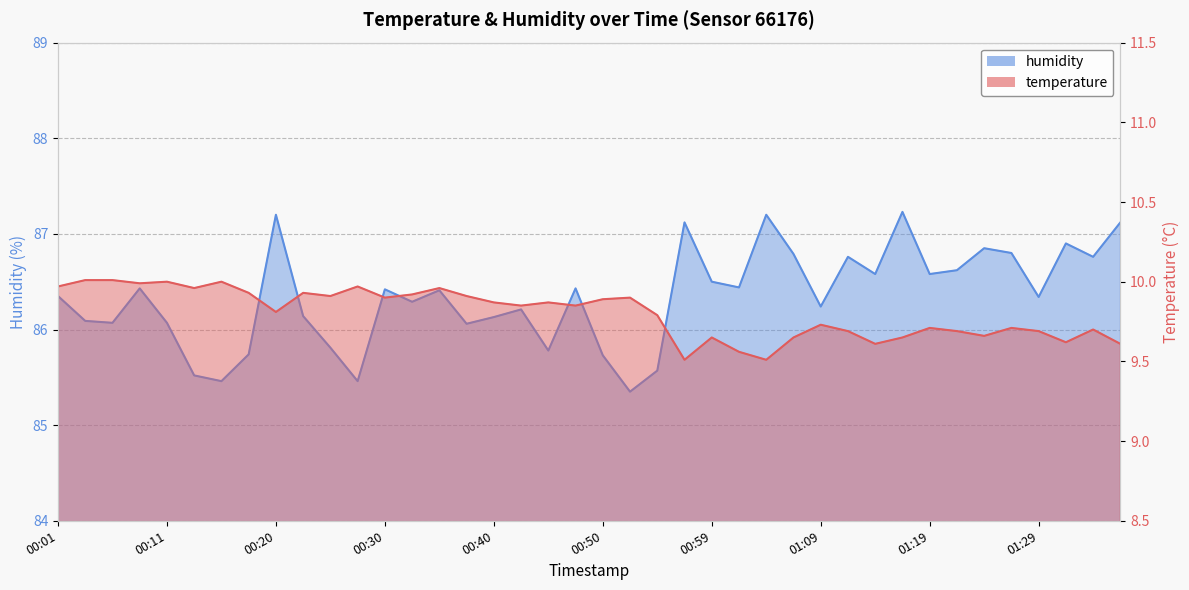

How many values in the humidity series are below 86?

9